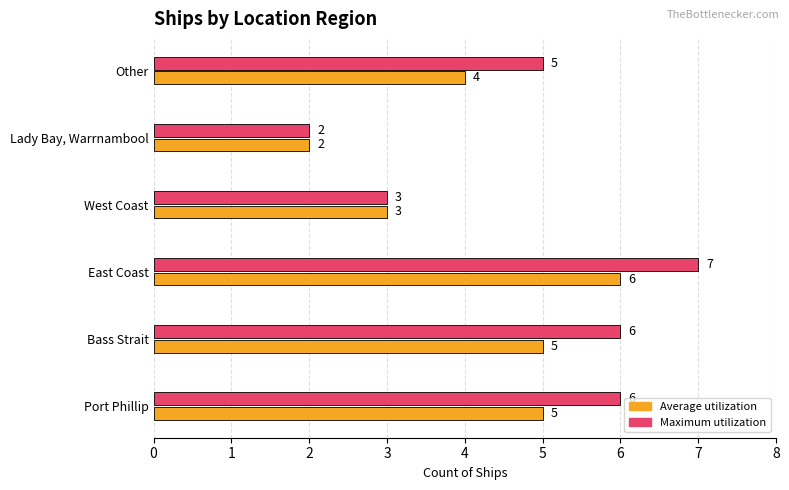

What is the average value of the Maximum utilization series?

5